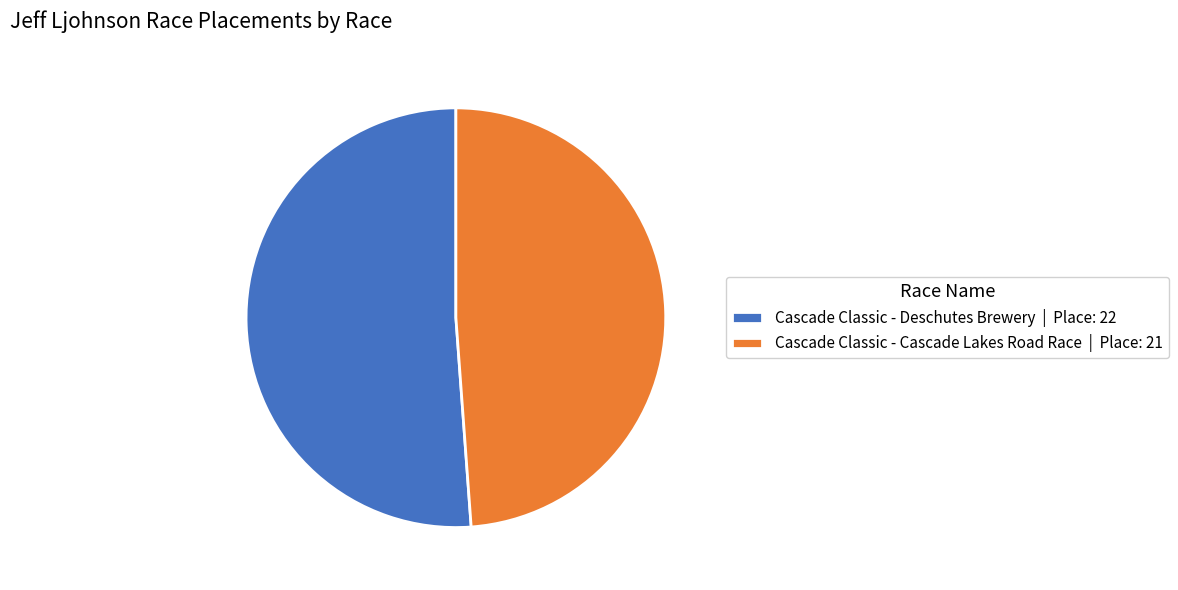

Is the sum of Cascade Classic - Deschutes Brewery | Place: 22 and Cascade Classic - Cascade Lakes Road Race | Place: 21 greater than half?

Yes